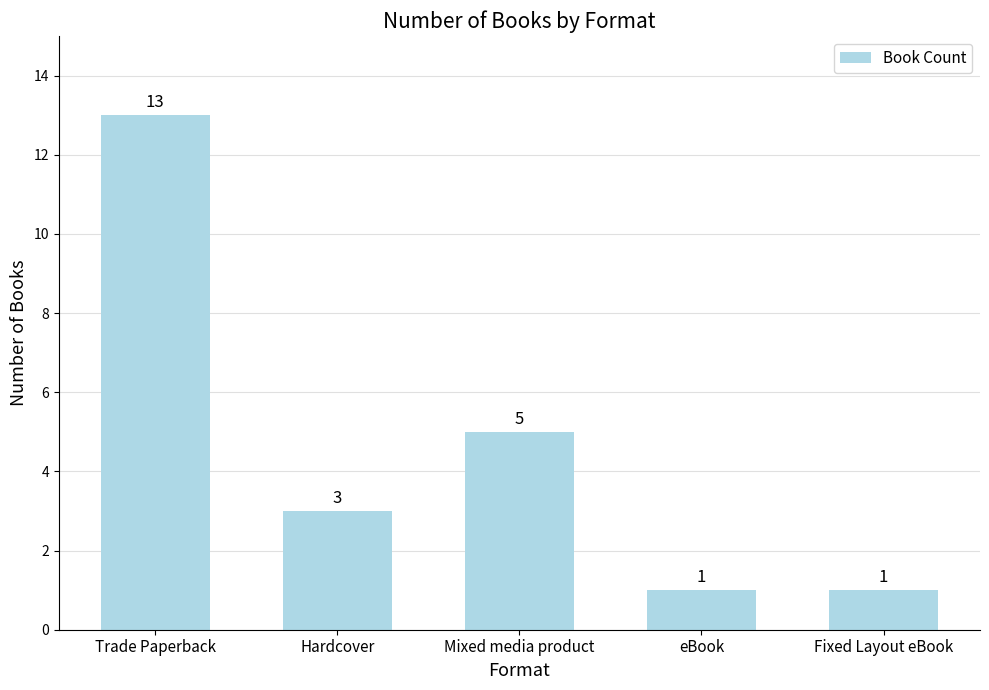

Where is the data nearest to the value 7?

Mixed media product